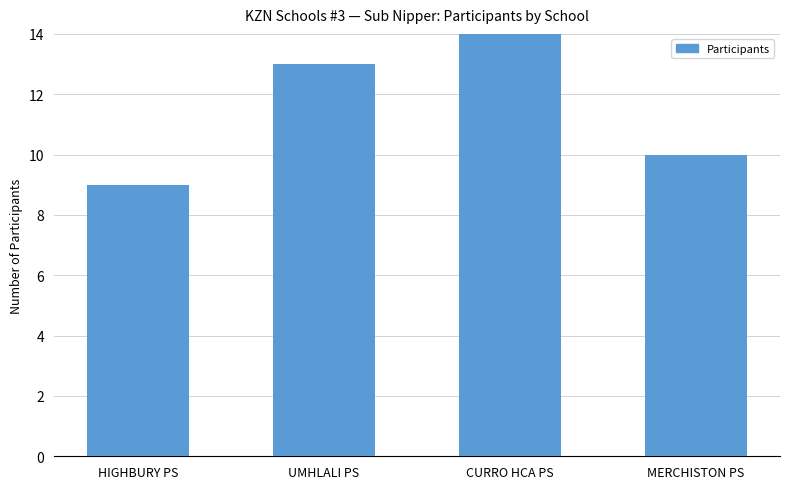

Rank the categories by value from lowest to highest.

HIGHBURY PS, MERCHISTON PS, UMHLALI PS, CURRO HCA PS